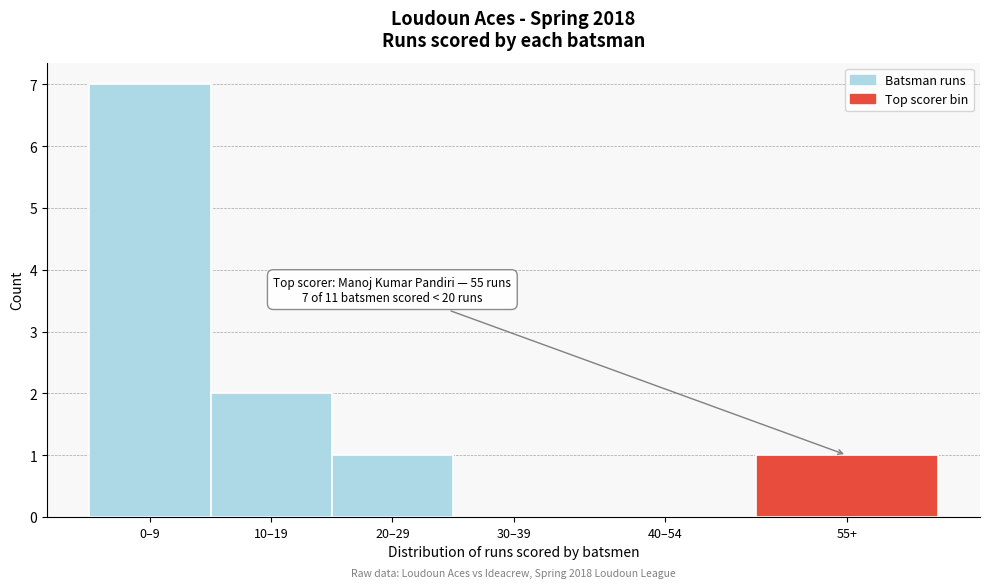

Reading left to right, extract all data points from this chart.

0–9=7	10–19=2	20–29=1	30–39=0	40–54=0	55+=1